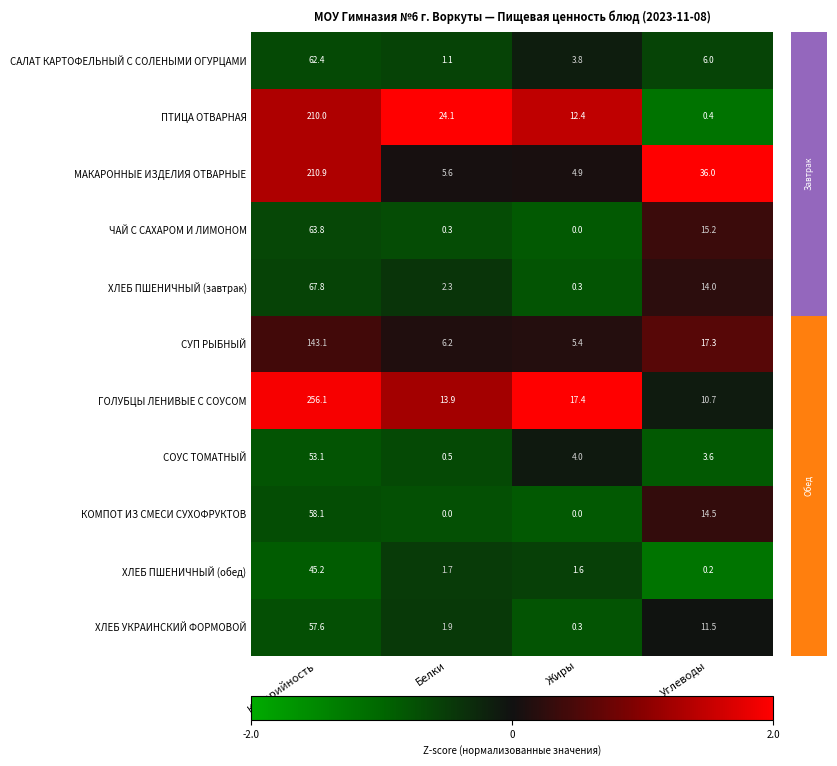

What is the sum of all КОМПОТ ИЗ СМЕСИ СУХОФРУКТОВ values?

72.6